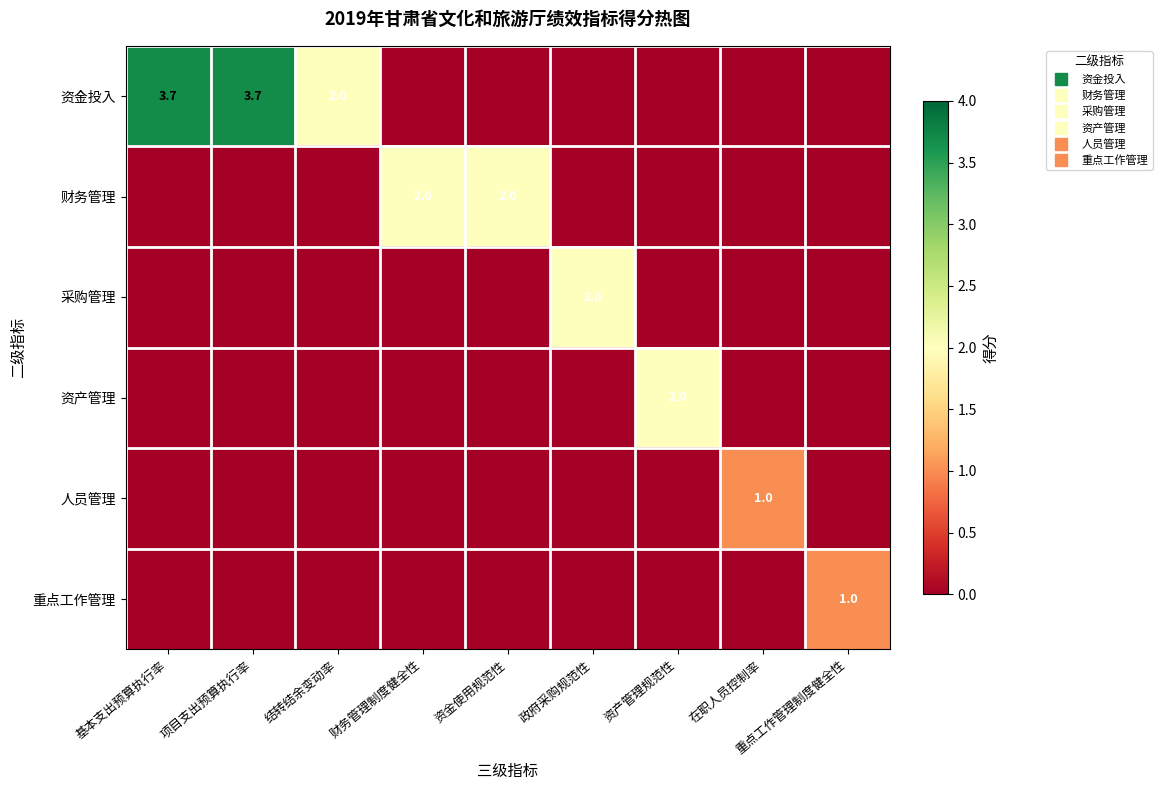

What is the difference between the maximum and second lowest values in the 财务管理 series?

2.0